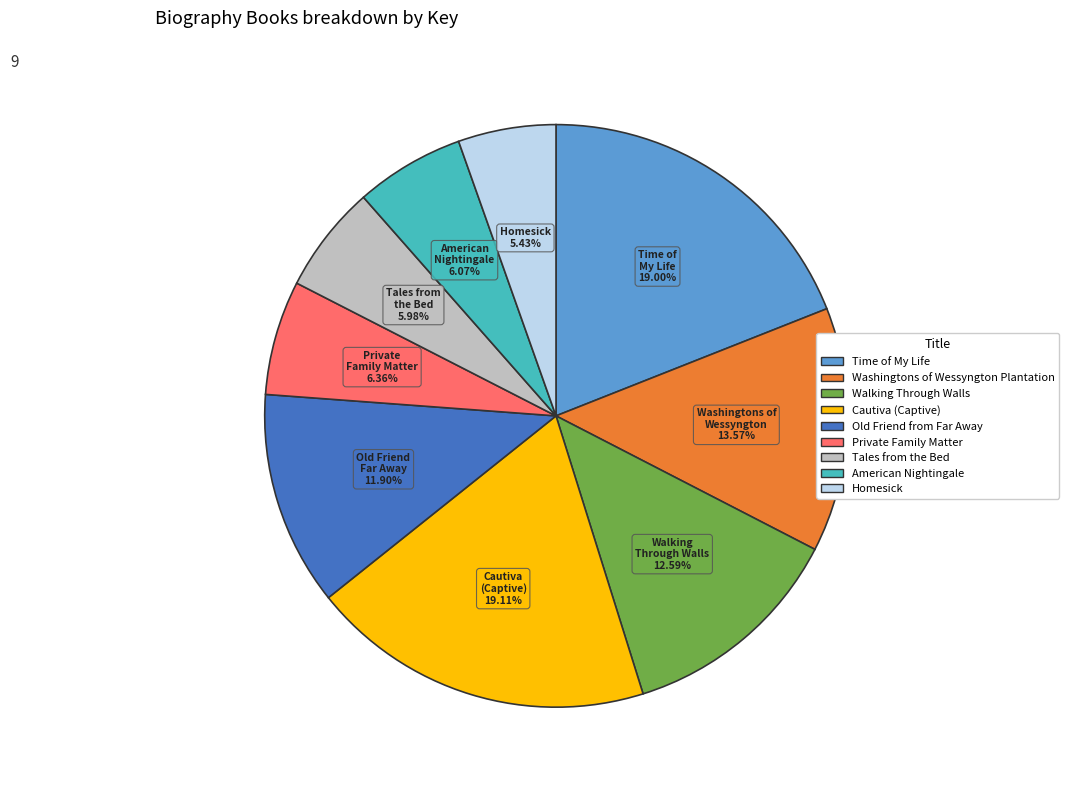

To the nearest percent, what is the difference between the Private Family Matter and Walking Through Walls slice percentages?

6%